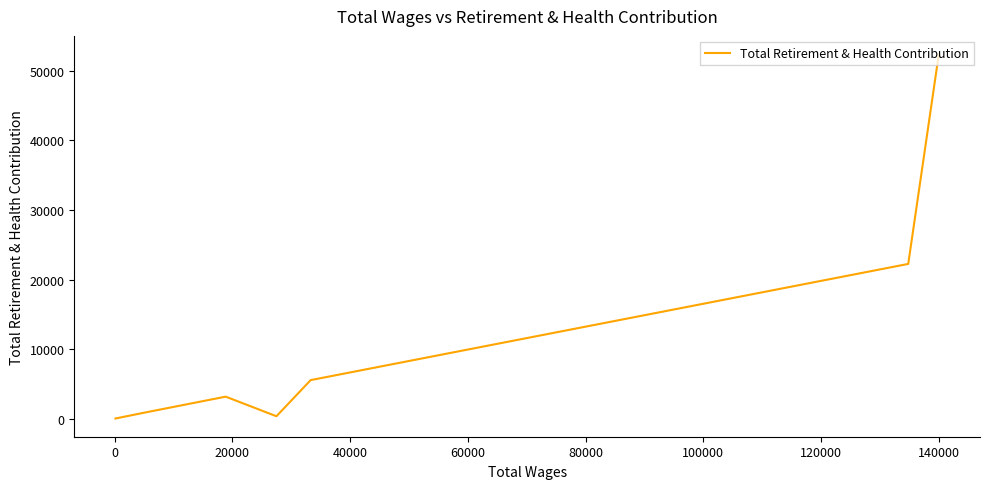

The value at 120000 is 486. True or false?

False